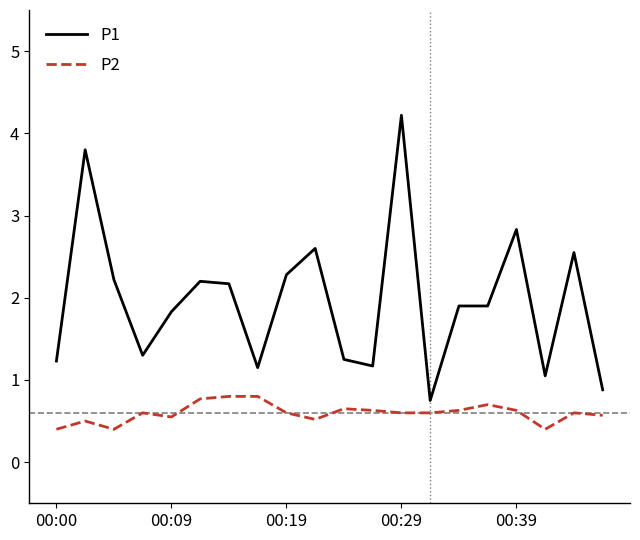

True or false: P2 and P1 intersect in this chart.

False